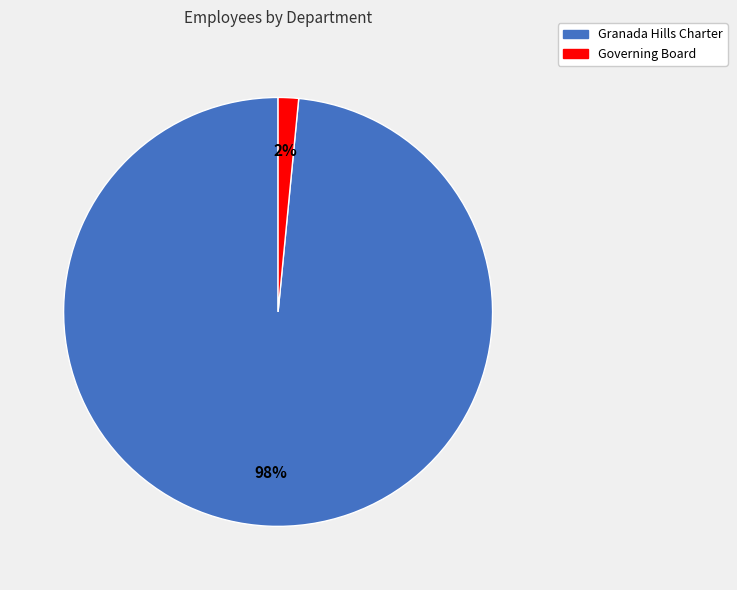

Count the number of slices in the pie.

2